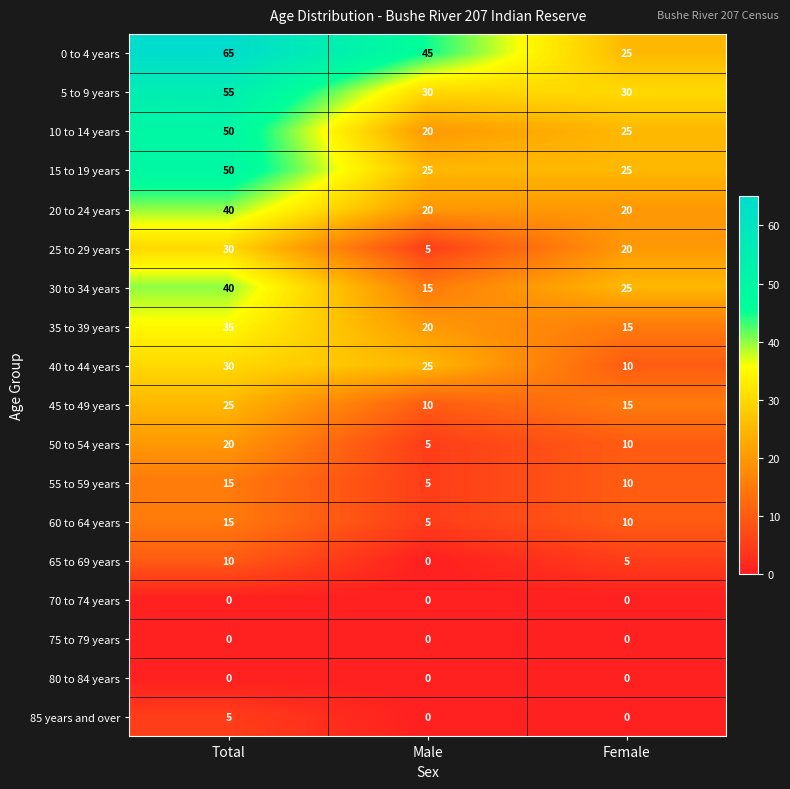

At which label does 35 to 39 years first exceed 20?

Total